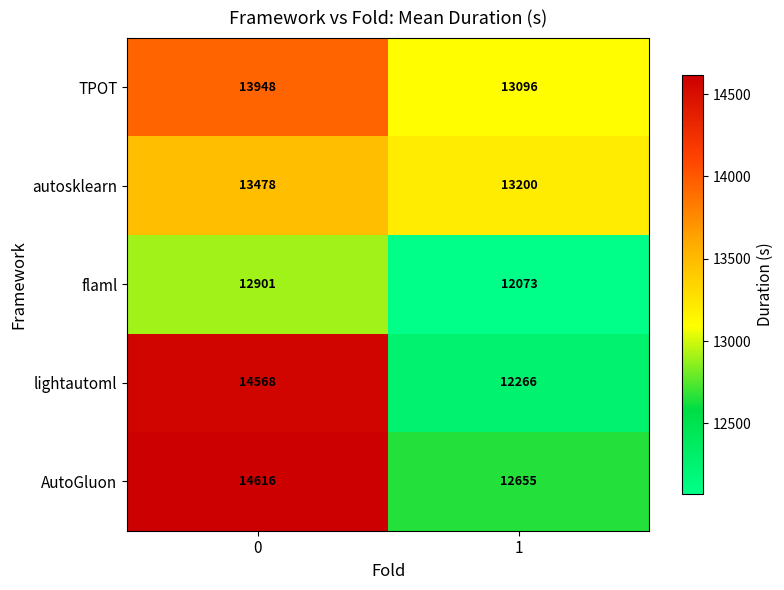

What is the difference between the maximum and minimum values in the flaml series?

828